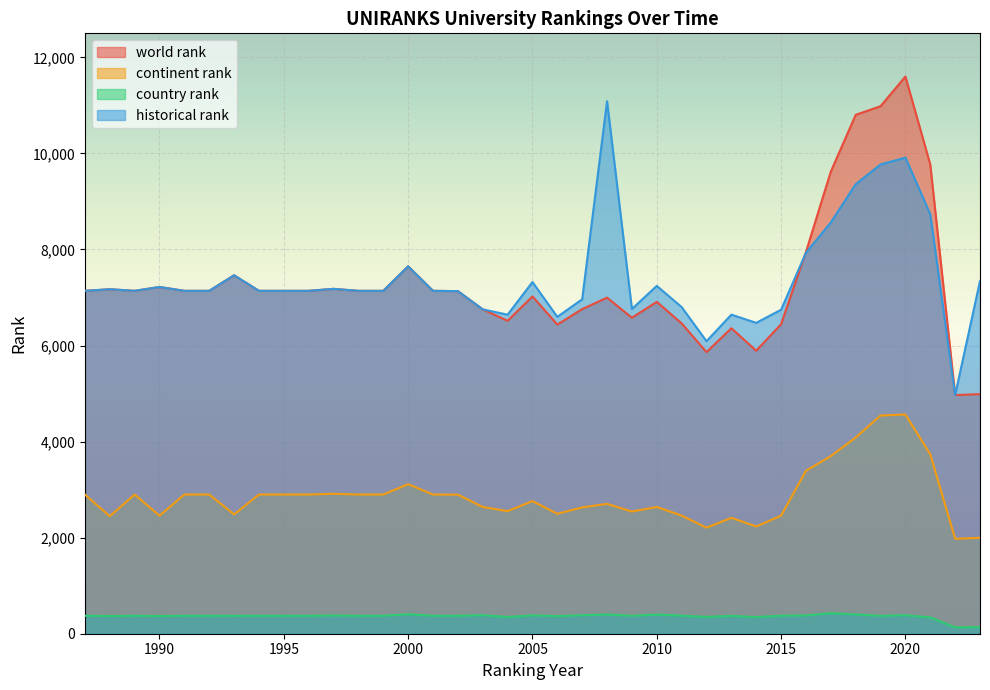

What is the total value across all series at 2023?

14462.5